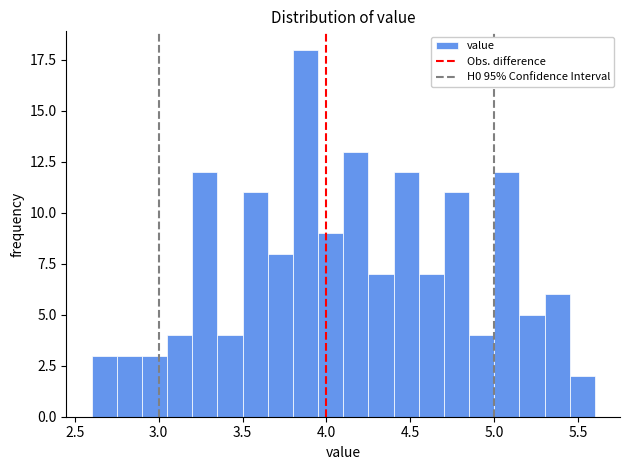

Read against the x-axis, roughly where is the centre of the tallest bar?

3.90